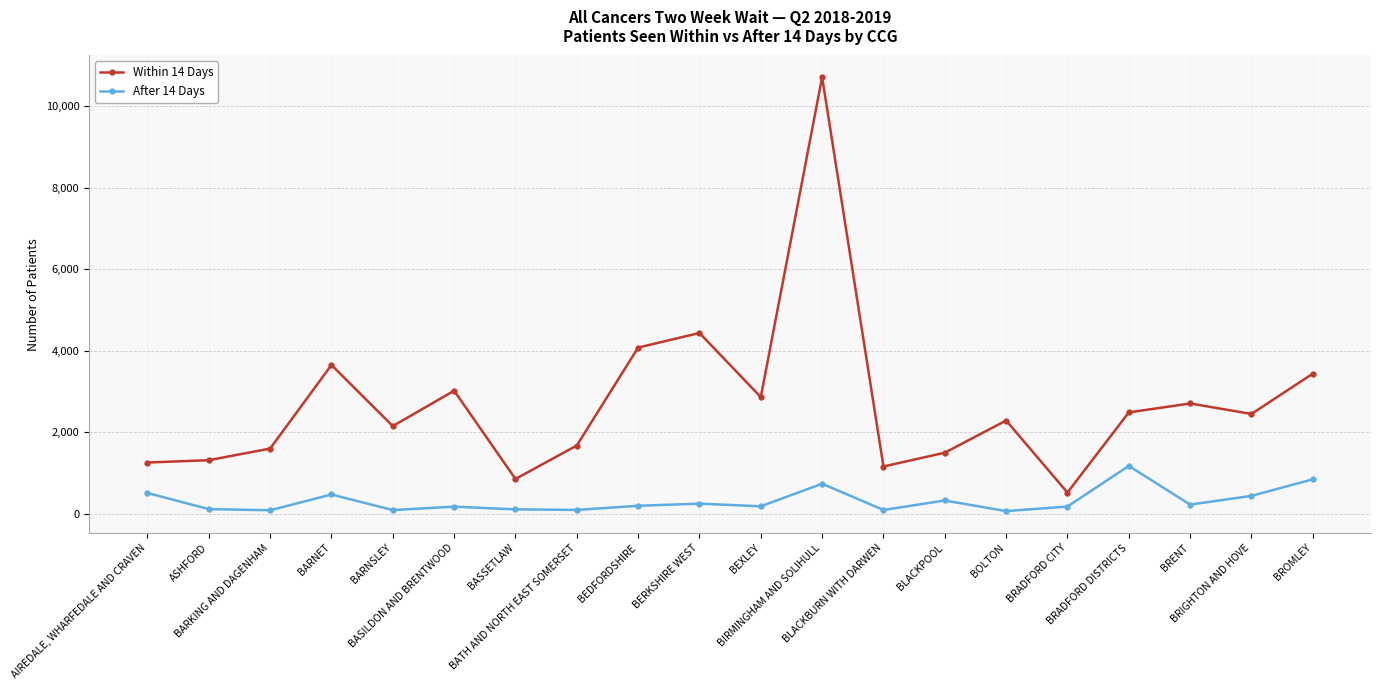

Which series has the largest range (max minus min)?

Within 14 Days